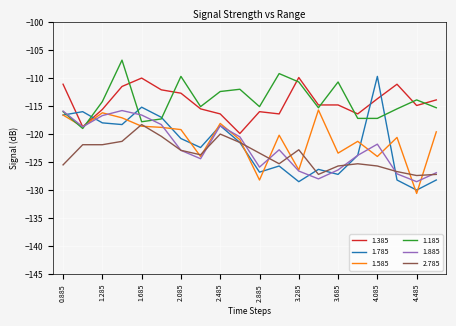

Which series ends up on top after the final intersection of 1.385 and 1.785?

1.385